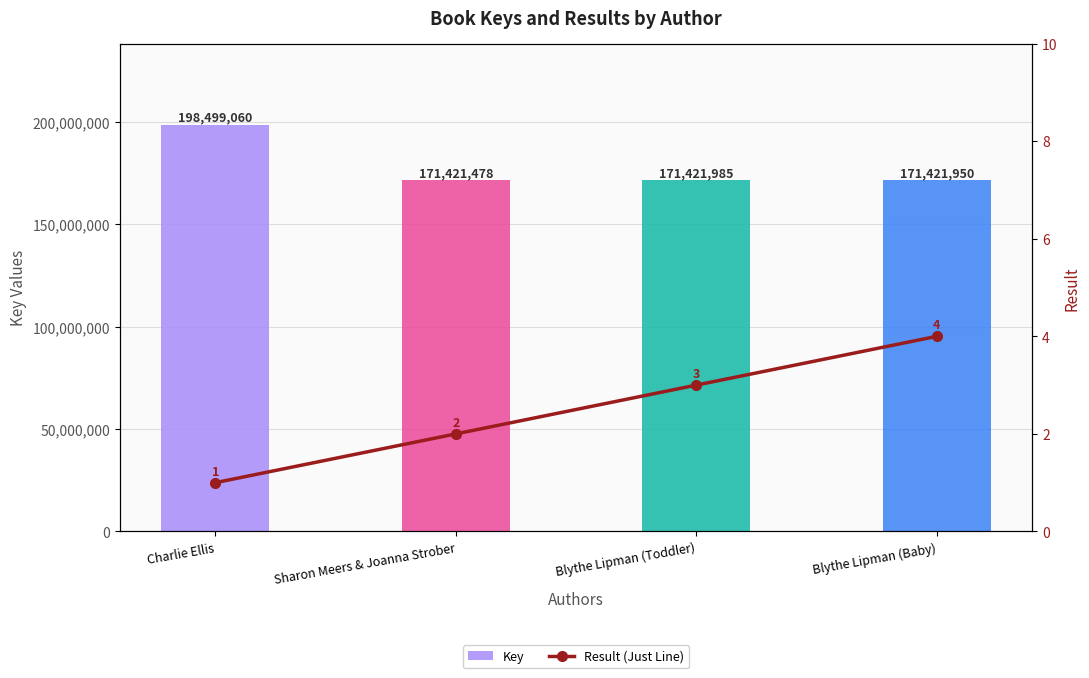

Rank the series at Blythe Lipman (Baby) from lowest to highest value.

Result (Just Line), Key